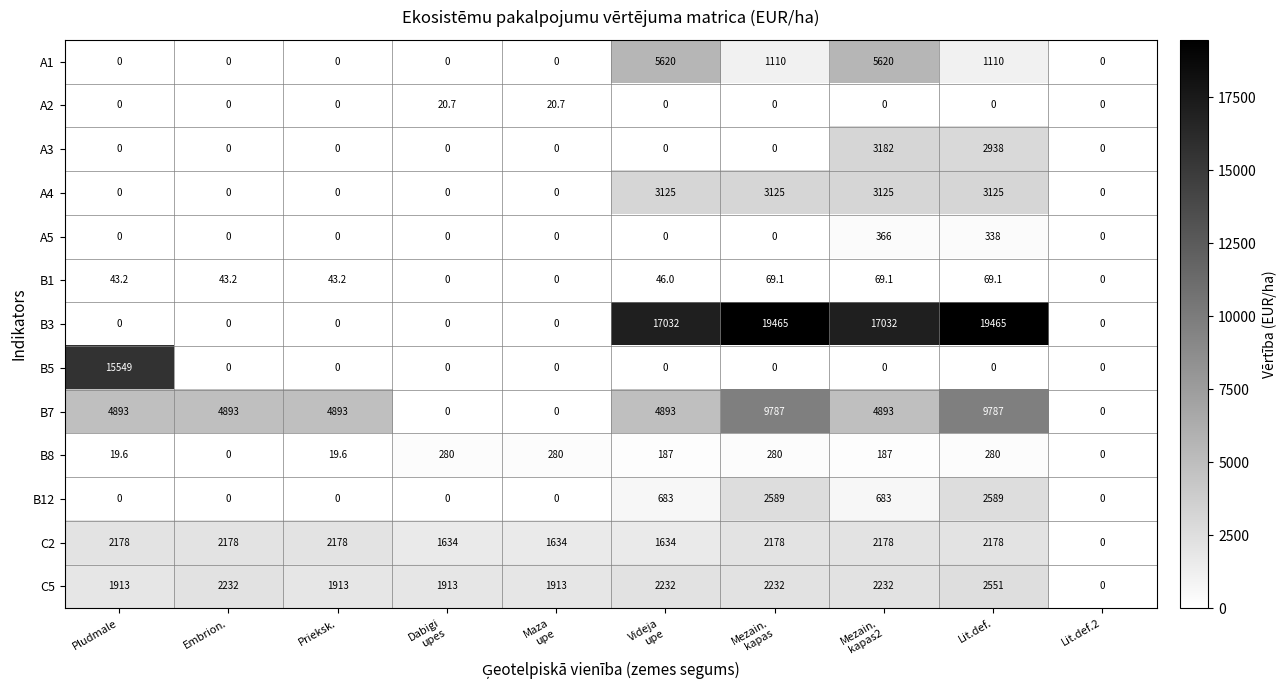

Count the number of data series in this chart.

13